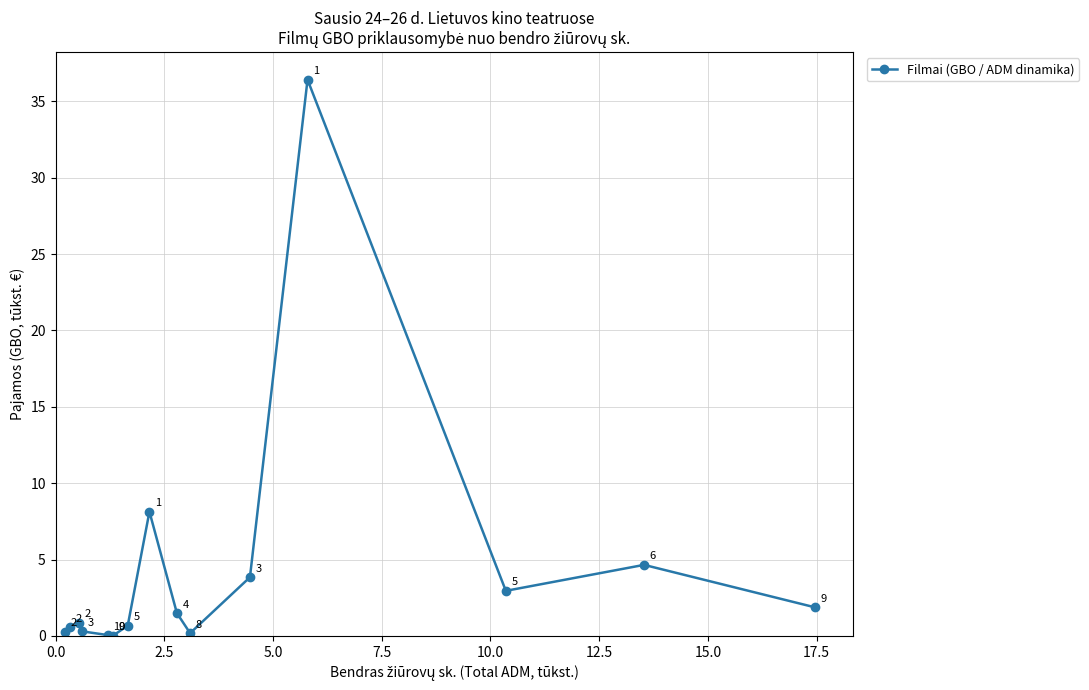

Does the chart have visible grid lines?

Yes